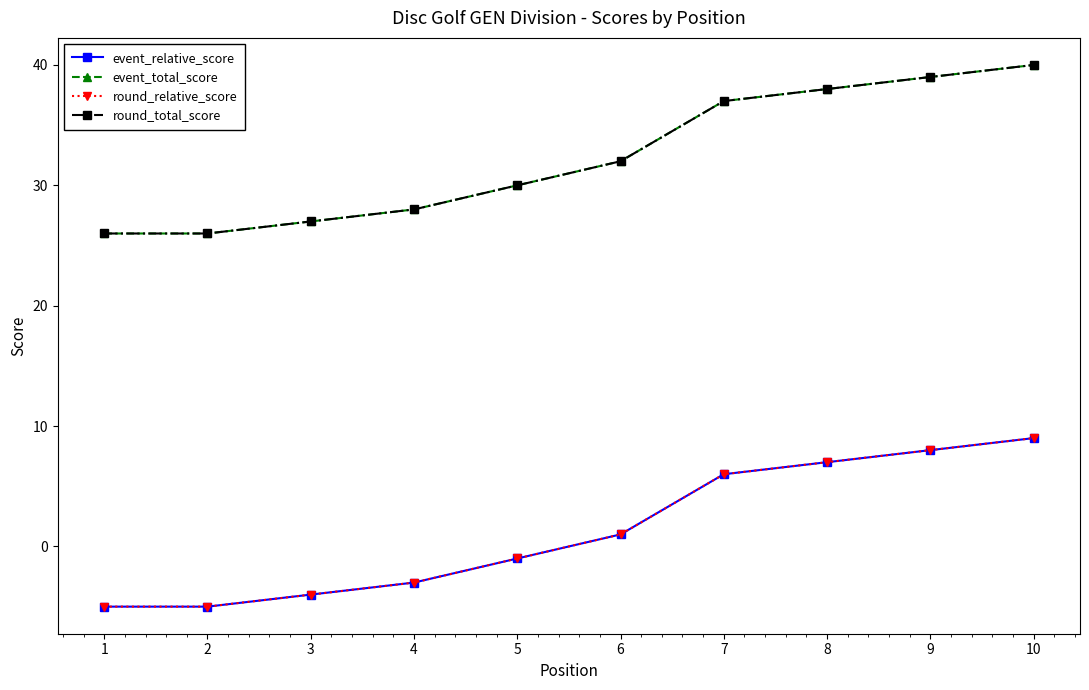

True or false: round_relative_score has a value of 9 at 10.

True